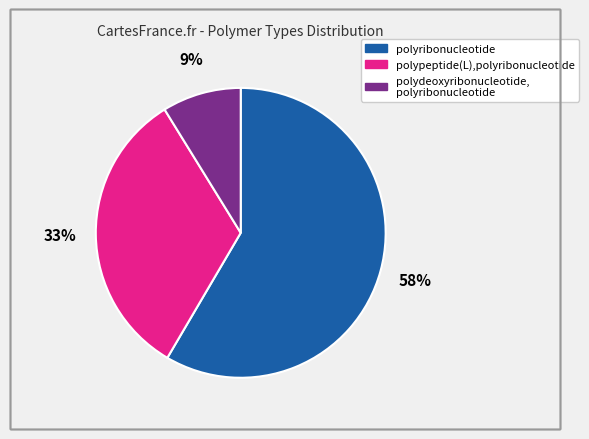

To the nearest percent, what is the average slice percentage?

33%